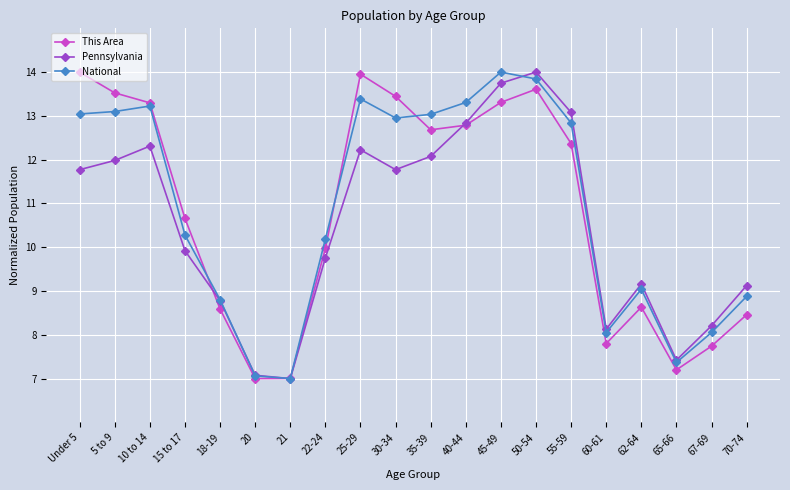

In This Area, how many points are lower than both neighbors (excluding endpoints)?

4